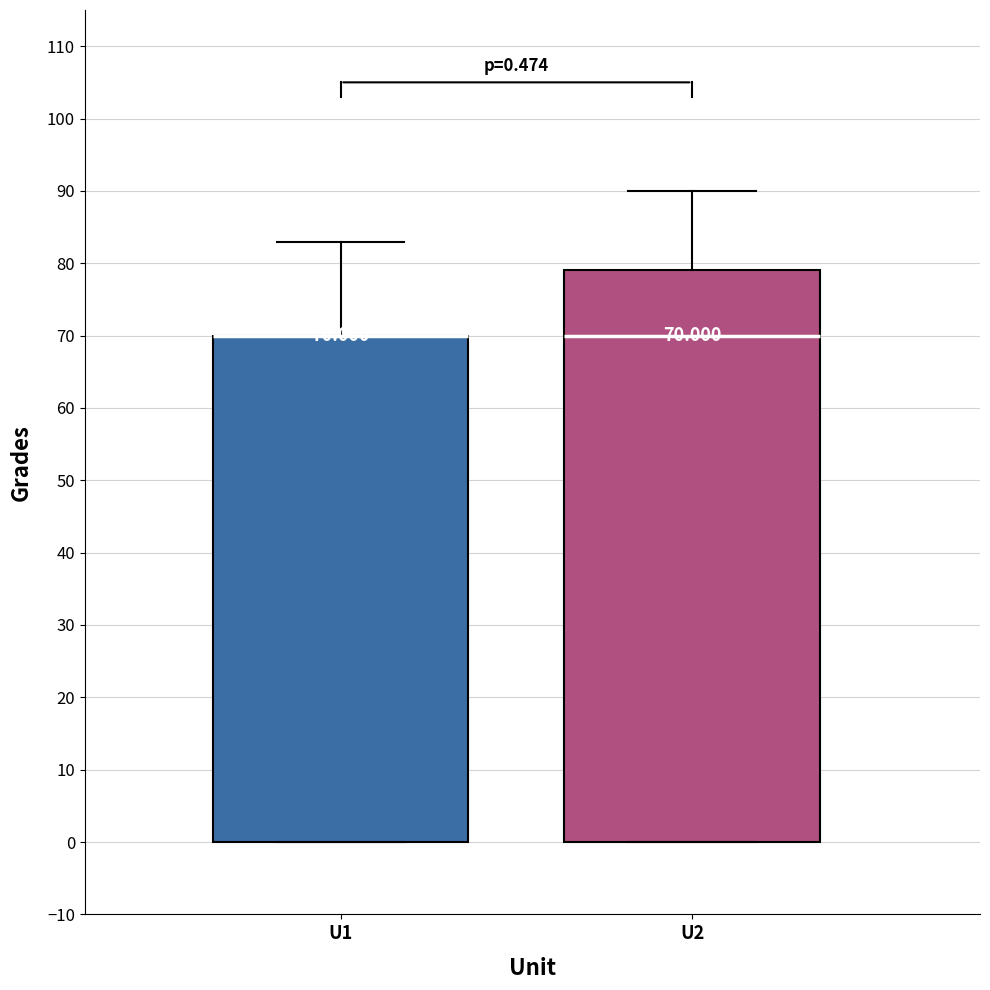

Which box is the tallest, from its lower edge to its upper edge?

U2